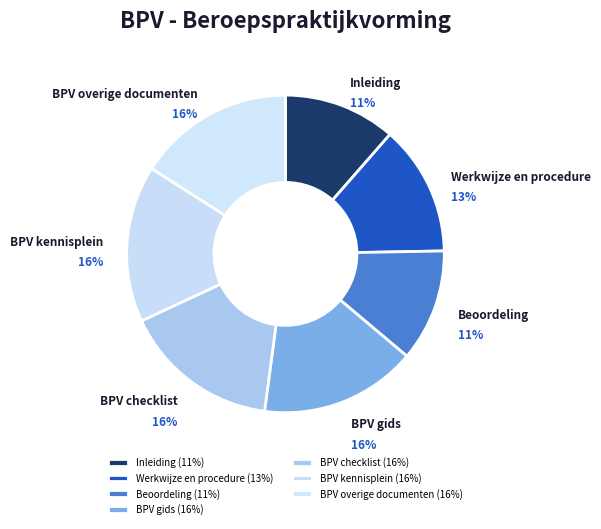

To the nearest percent, what is the average slice percentage?

14%